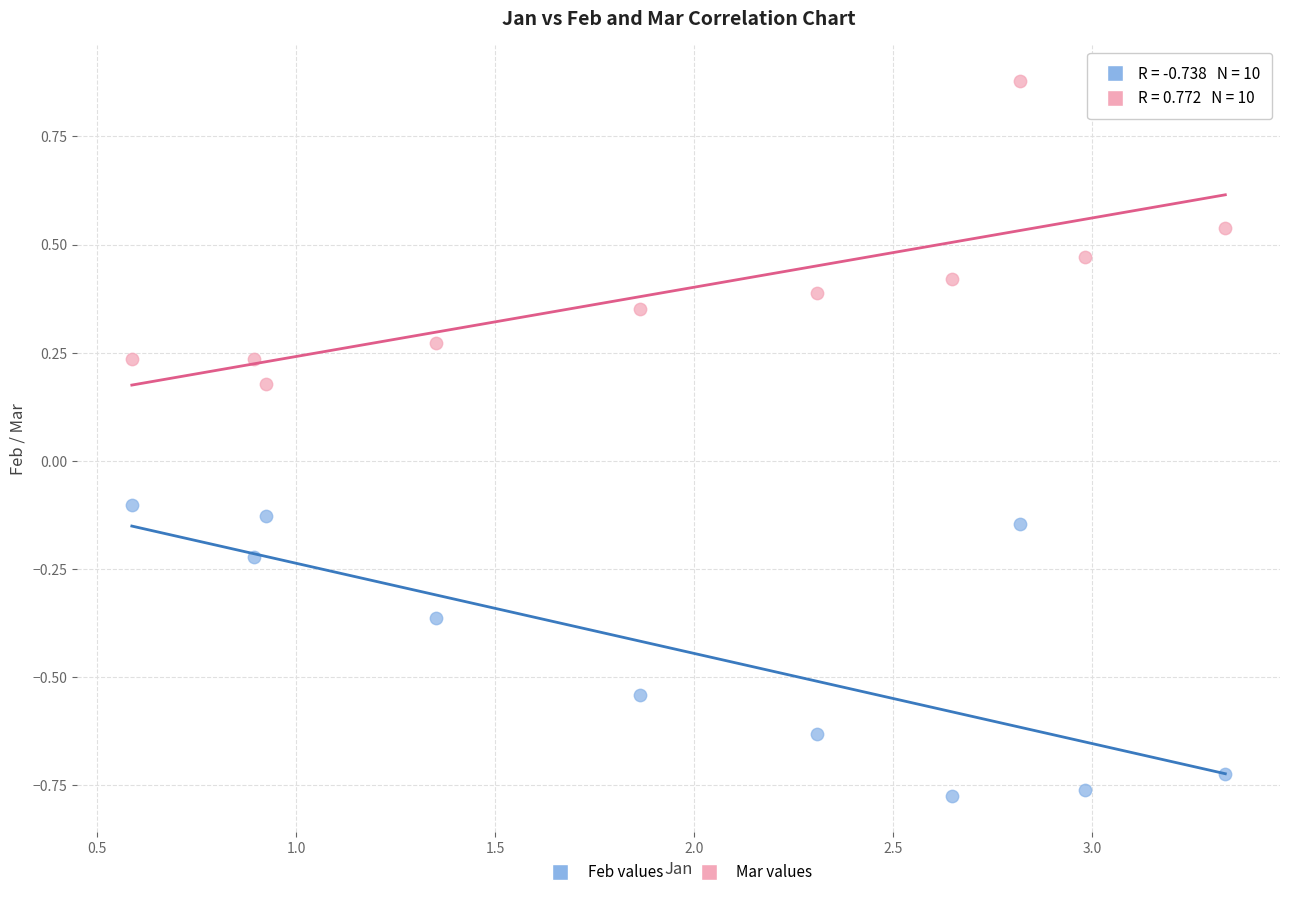

Which series contains the highest Y value?

Mar values